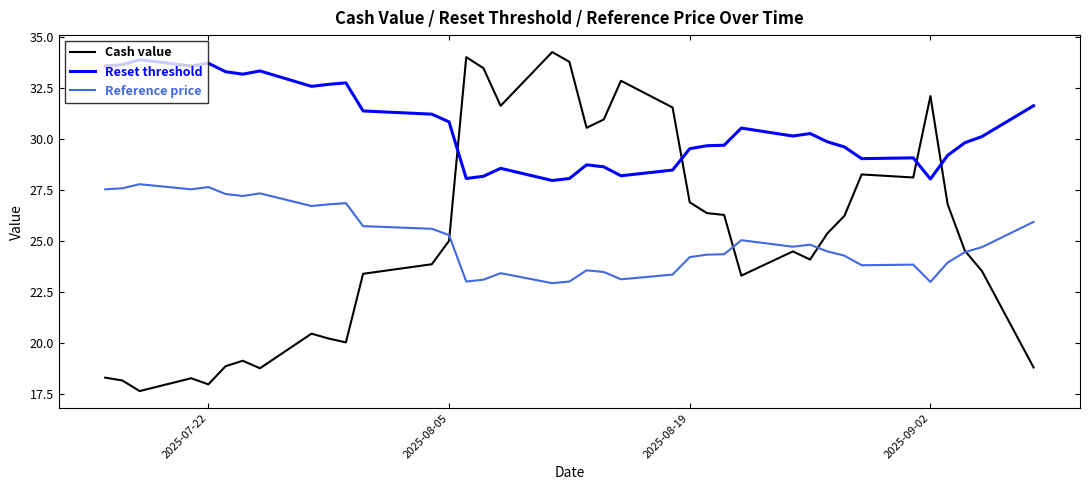

Rank the series by their maximum value, from lowest to highest.

Reference price, Reset threshold, Cash value